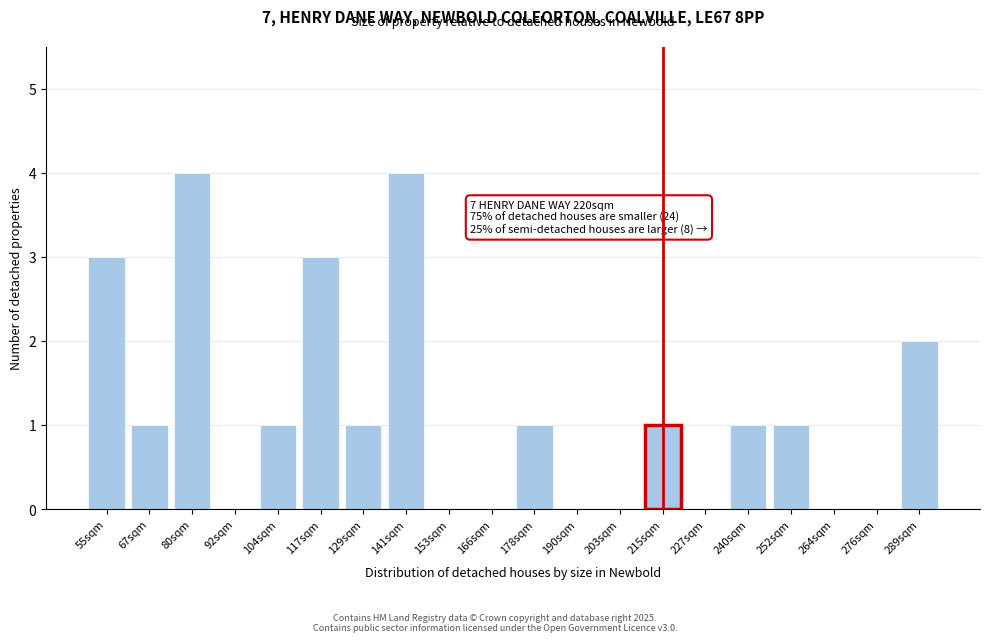

Reading right to left, extract all data points from this chart.

289sqm=2	276sqm=0	264sqm=0	252sqm=1	240sqm=1	227sqm=0	215sqm=1	203sqm=0	190sqm=0	178sqm=1	166sqm=0	153sqm=0	141sqm=4	129sqm=1	117sqm=3	104sqm=1	92sqm=0	80sqm=4	67sqm=1	55sqm=3